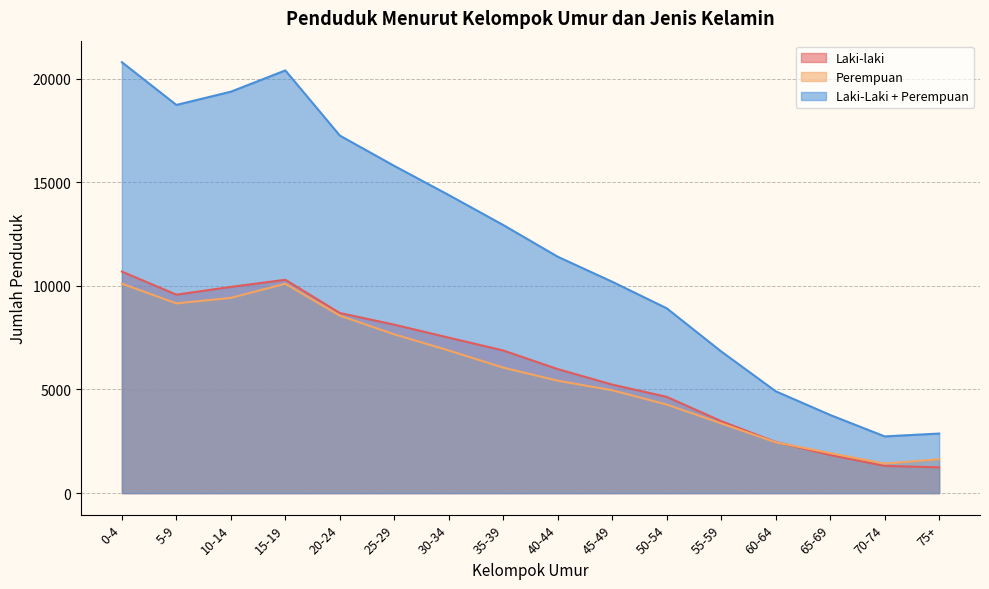

What are all the series names shown in the legend?

Laki-laki, Perempuan, Laki-Laki + Perempuan